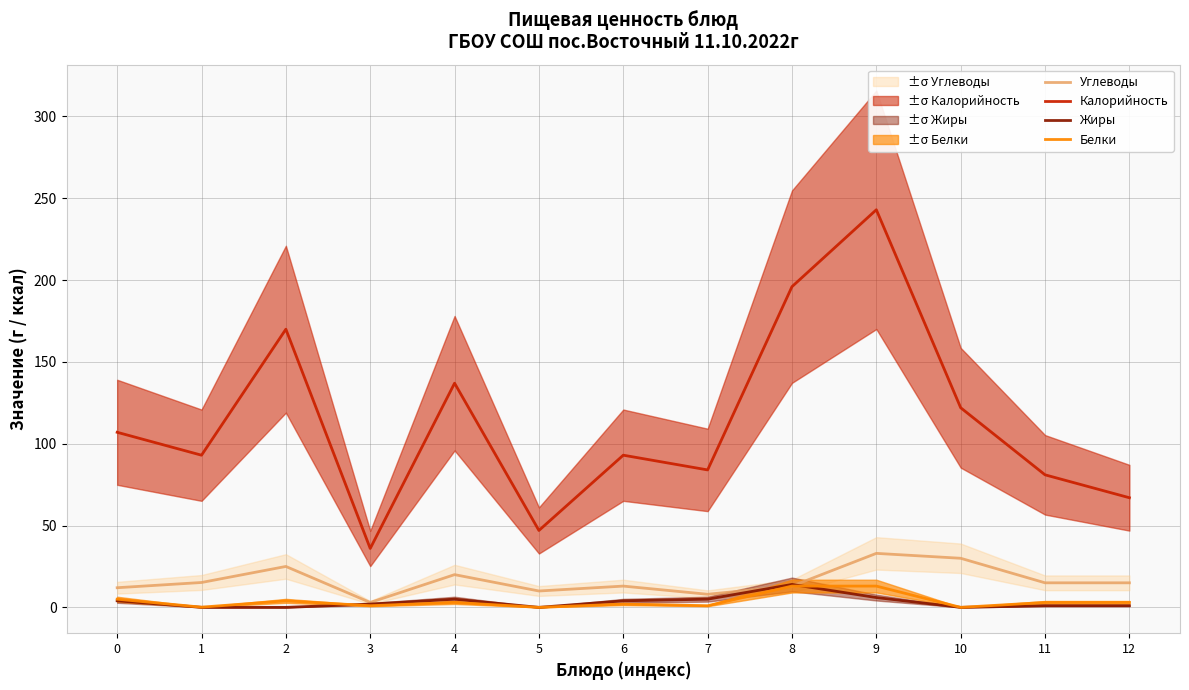

Reading left to right, list all the values displayed in this chart.

Углеводы: 12.0	15.2	25.0	3.0	20.0	10.0	13.0	8.0	13.0	33.0	30.0	15.0	15.0
Калорийность: 107.0	93.0	170.0	36.0	137.0	47.0	93.0	84.0	196.0	243.0	122.0	81.0	67.0
Жиры: 4.0	0.0	0.0	2.0	5.0	0.0	4.0	5.0	14.0	6.0	0.0	1.0	1.0
Белки: 5.0	0.1	4.0	1.0	3.0	0.0	2.0	1.0	13.0	13.0	0.0	3.0	3.0